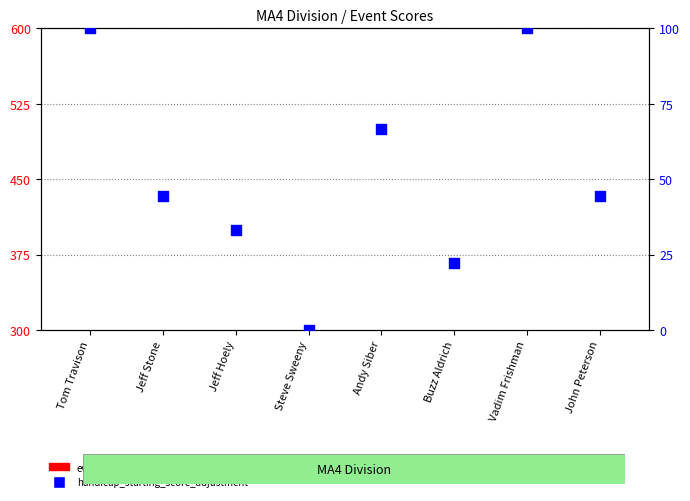

Which series has the widest spread of Y values?

handicap_starting_score_adjustment